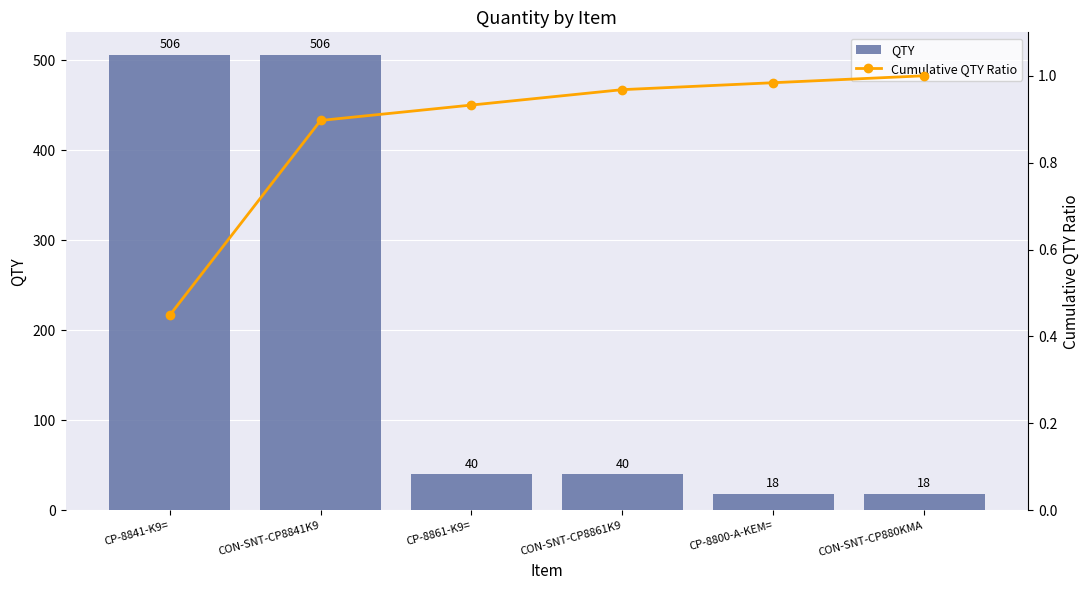

What is the difference between the Cumulative QTY Ratio values at CP-8841-K9= and CP-8800-A-KEM=?

0.5